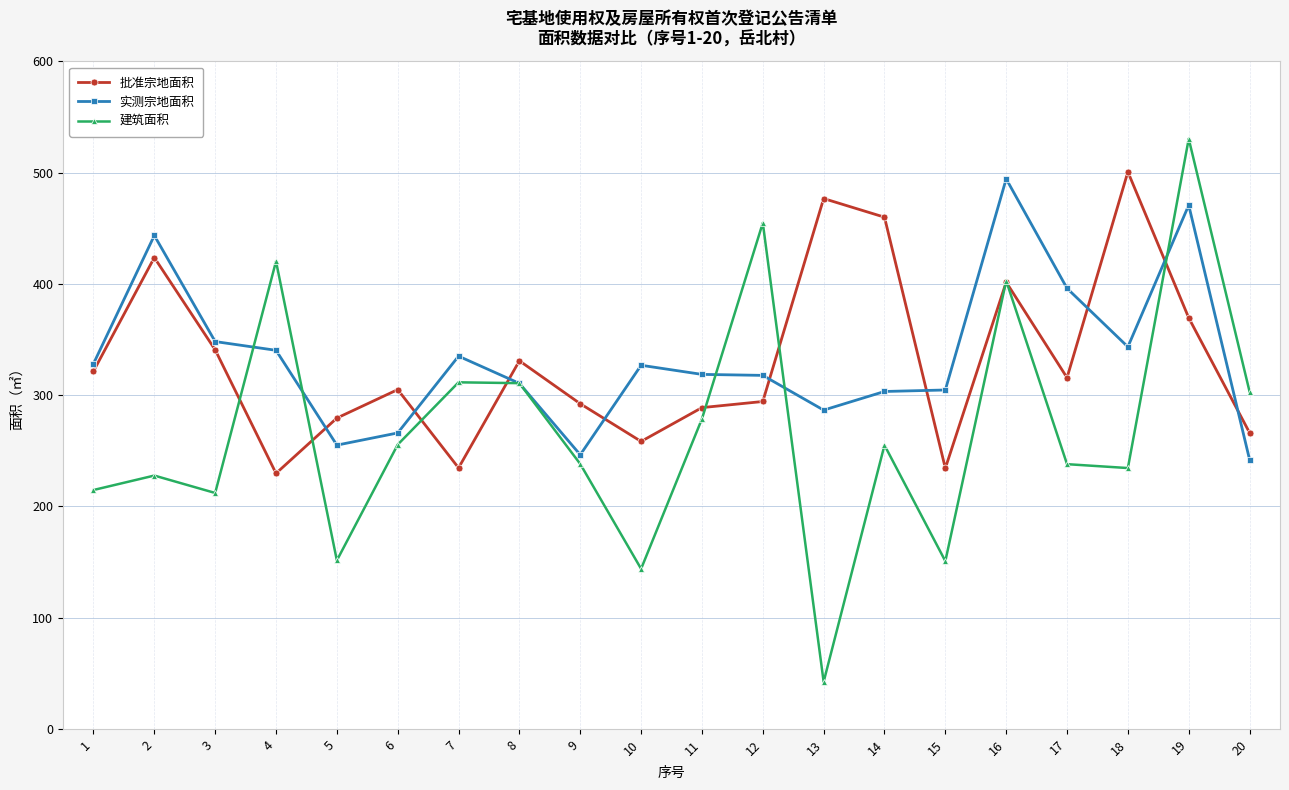

True or false: 实测宗地面积 has more than 1 interior local peaks.

True